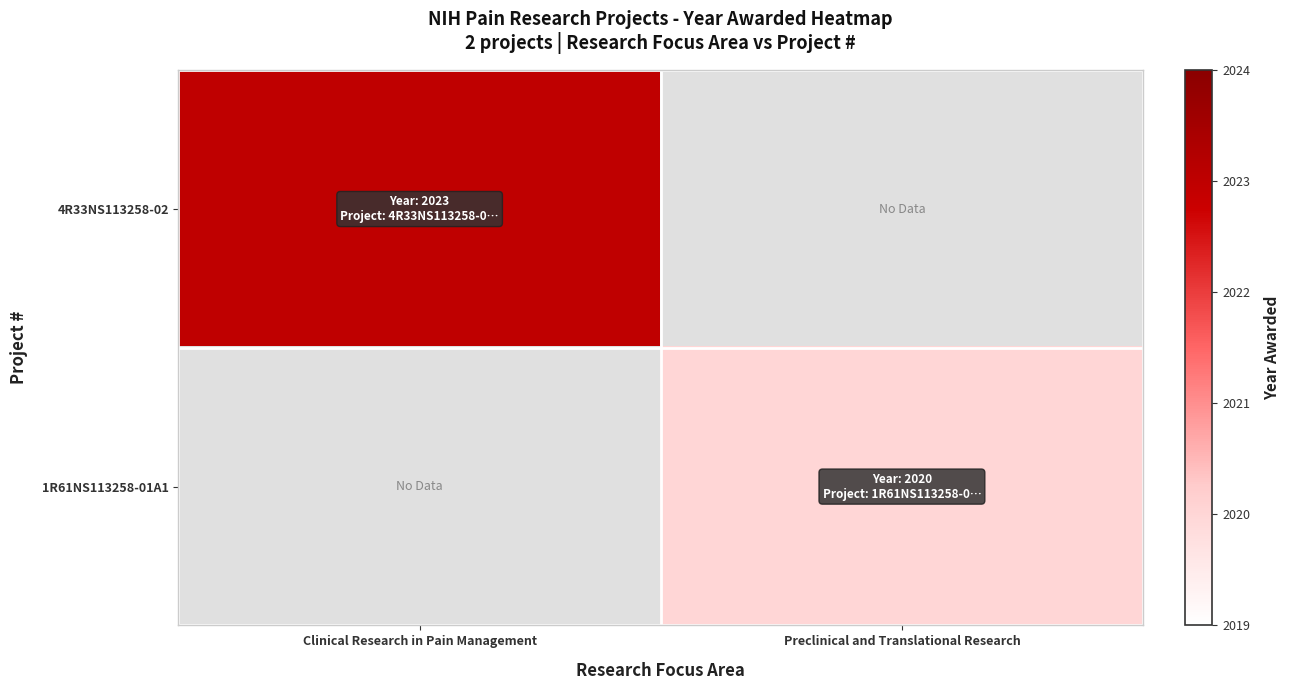

Which has a higher value, Clinical Research in Pain Management or Preclinical and Translational Research?

Clinical Research in Pain Management